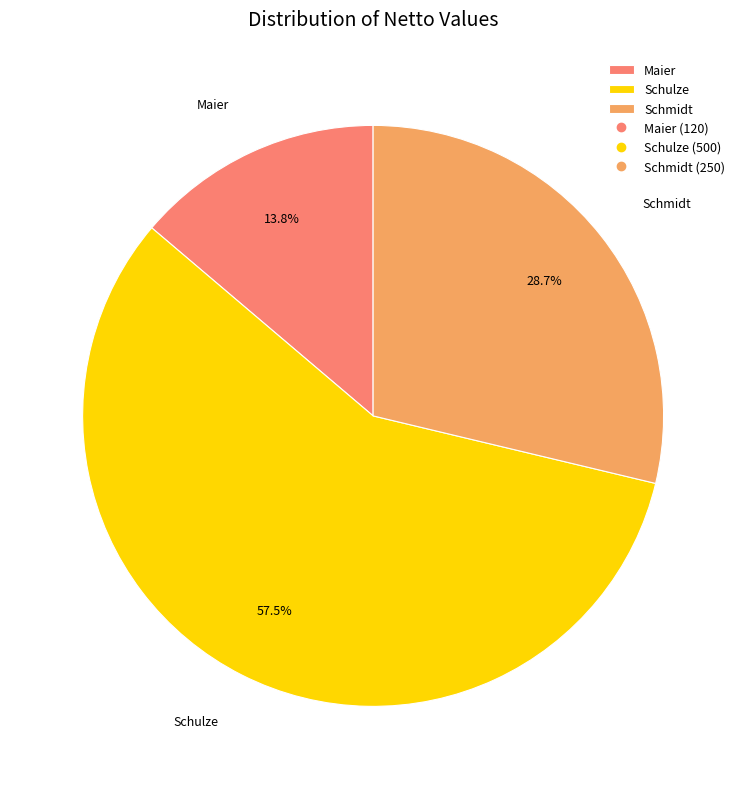

Which category accounts for the majority?

Schulze